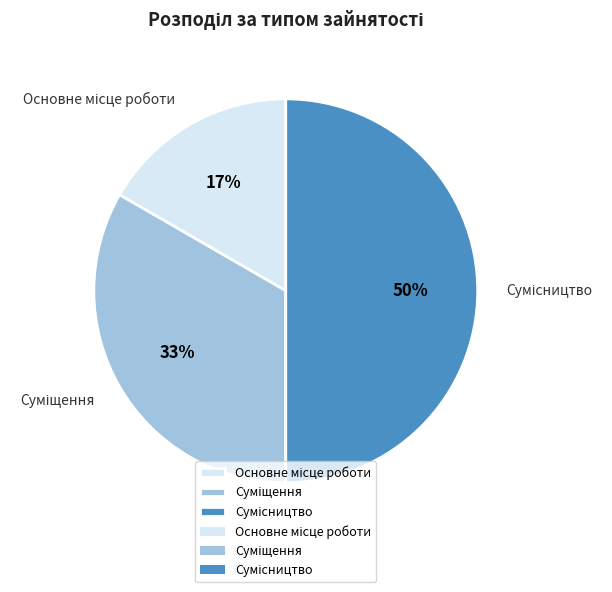

To the nearest percent, what is the difference between the largest and smallest slice percentages?

33%